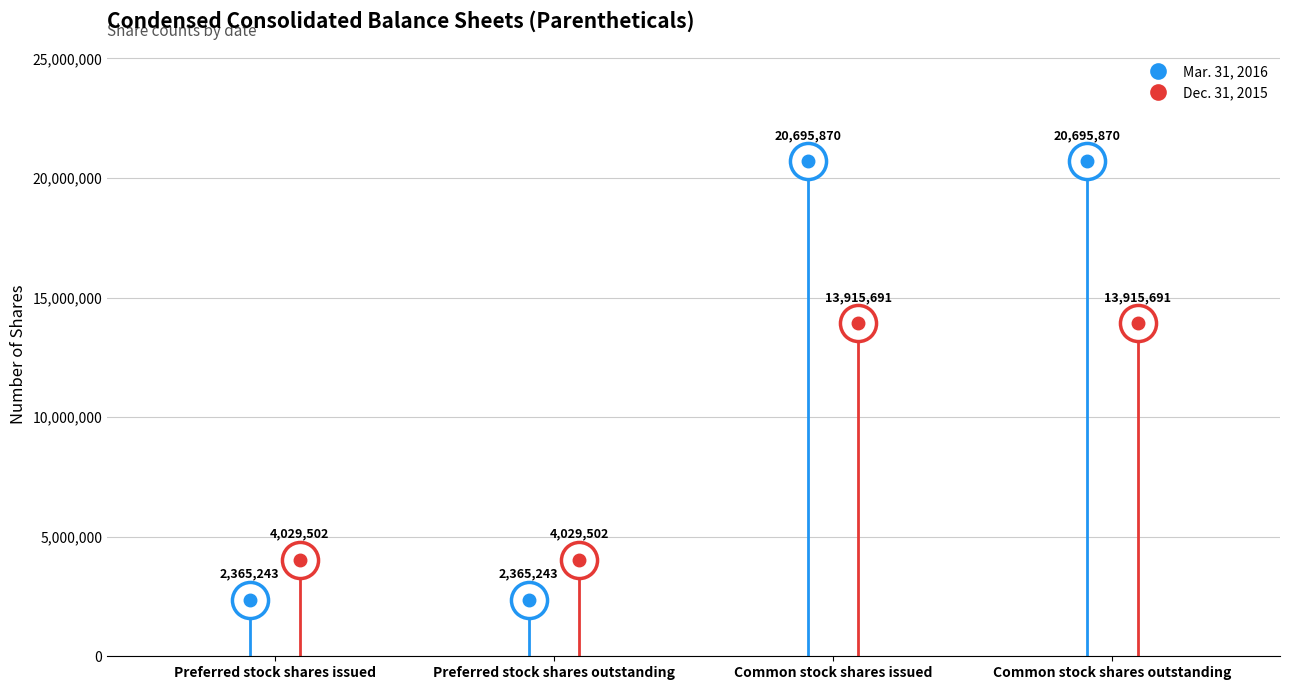

True or false: Dec. 31, 2015 and Mar. 31, 2016 intersect in this chart.

True